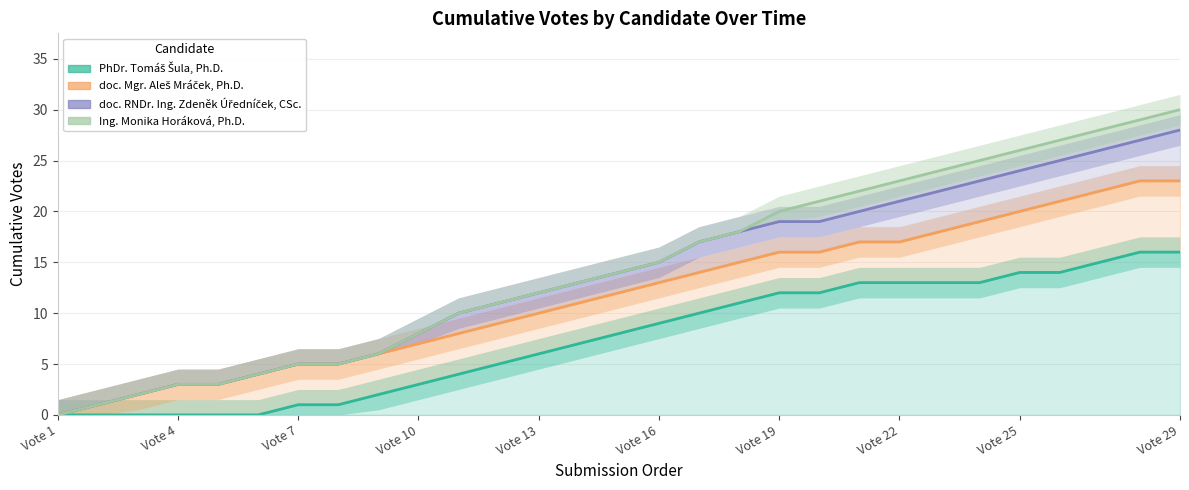

What is the value of the PhDr. Tomáš Šula, Ph.D. point at the 8th from the left?

1